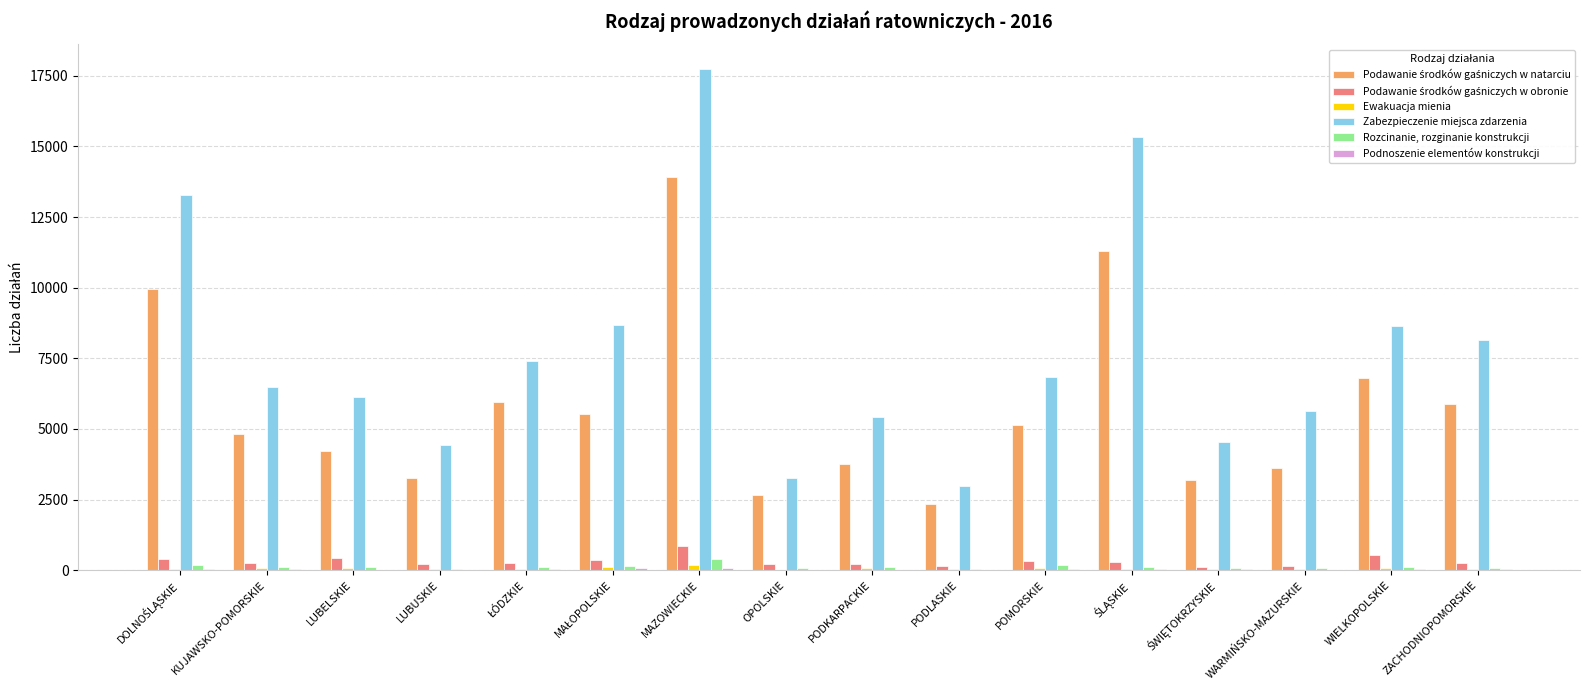

Which series has the widest spread of values?

Zabezpieczenie miejsca zdarzenia